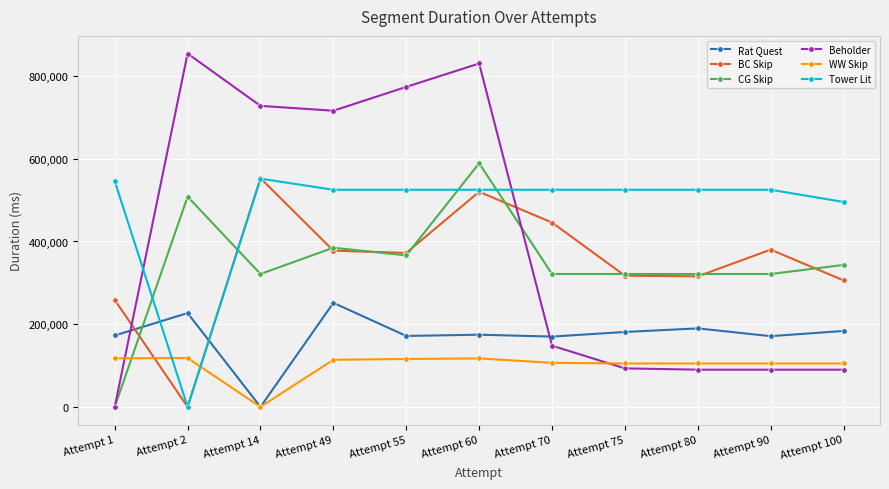

Where does the WW Skip series first go above 106502?

Attempt 1